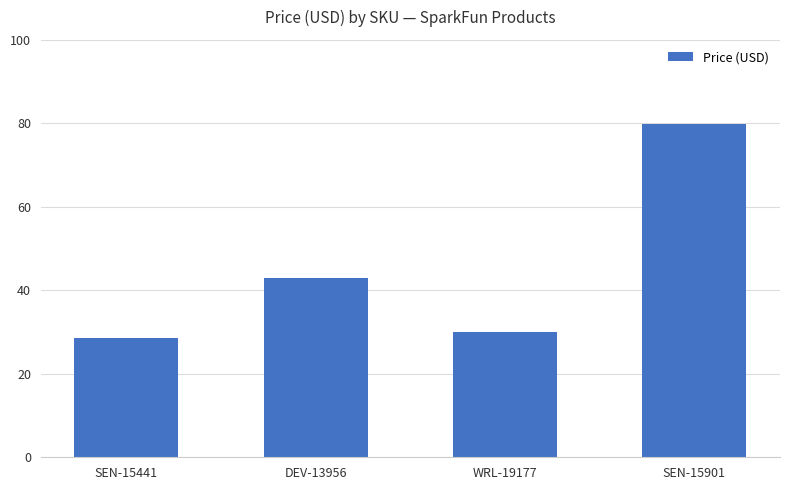

What is the greatest value displayed?

80.0